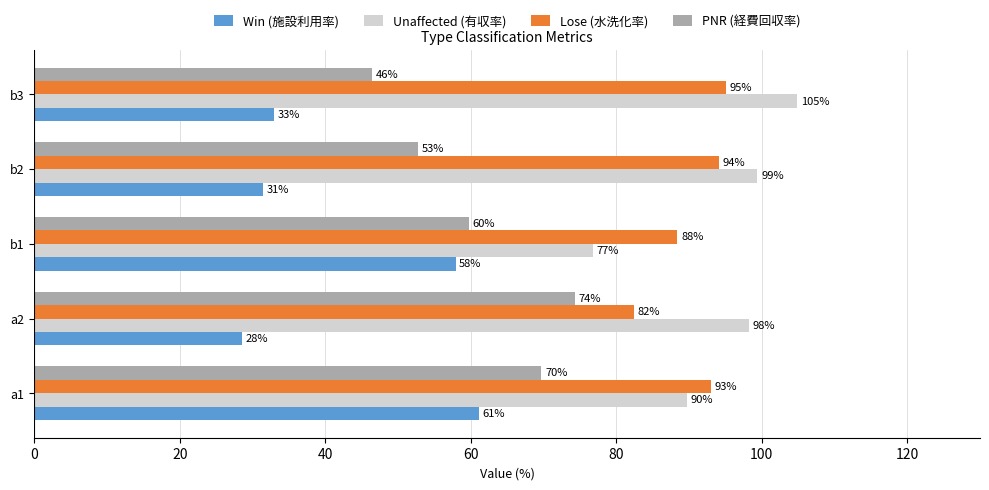

The Lose (水洗化率) series shows 88.4 at b1. True or false?

True